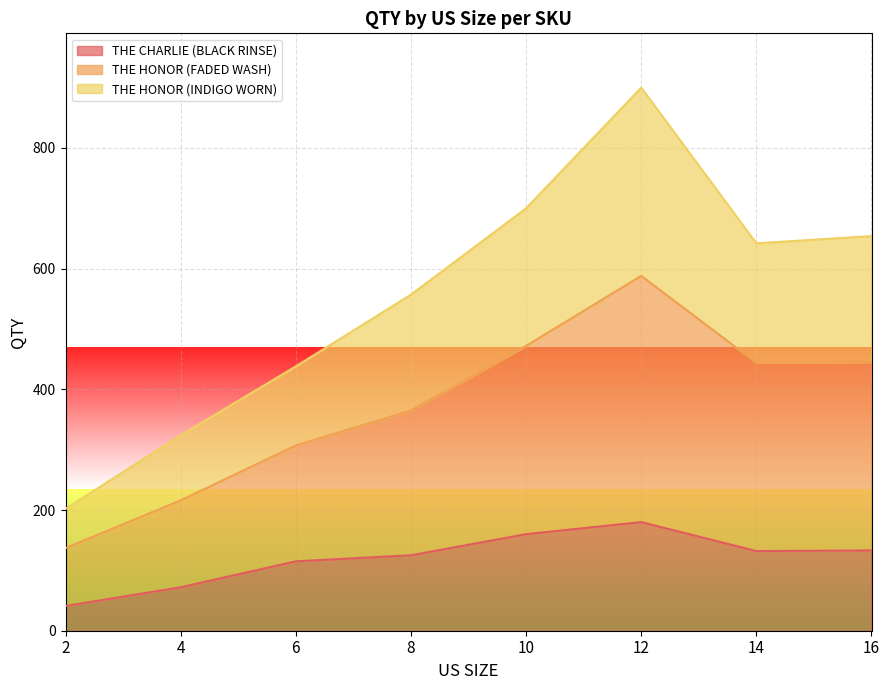

Read the THE HONOR (FADED WASH) value at 12, to the nearest 10.

590